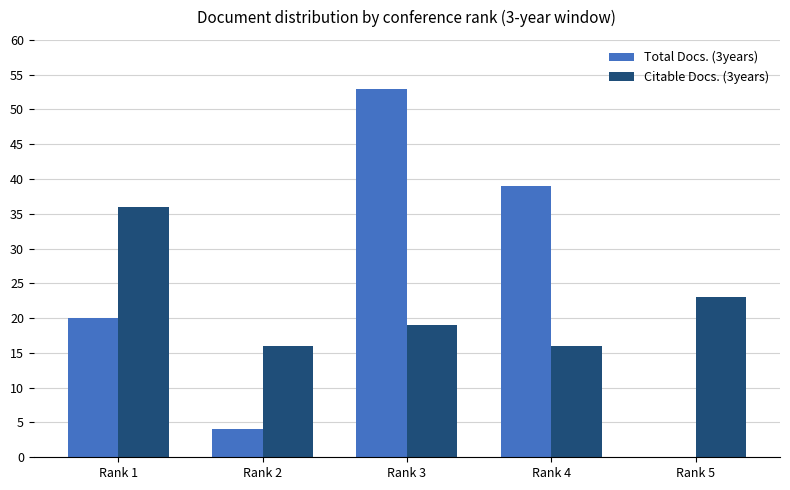

Reading left to right, list all the values displayed in this chart.

Total Docs. (3years): Rank 1=20	Rank 2=4	Rank 3=53	Rank 4=39	Rank 5=0
Citable Docs. (3years): Rank 1=36	Rank 2=16	Rank 3=19	Rank 4=16	Rank 5=23